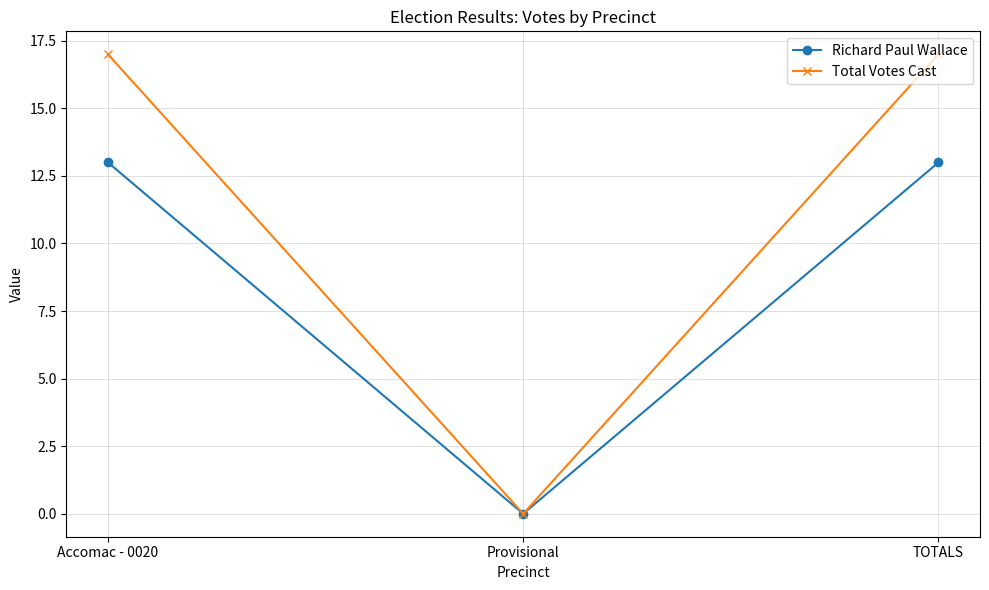

At how many categories does at least one series exceed 16?

2